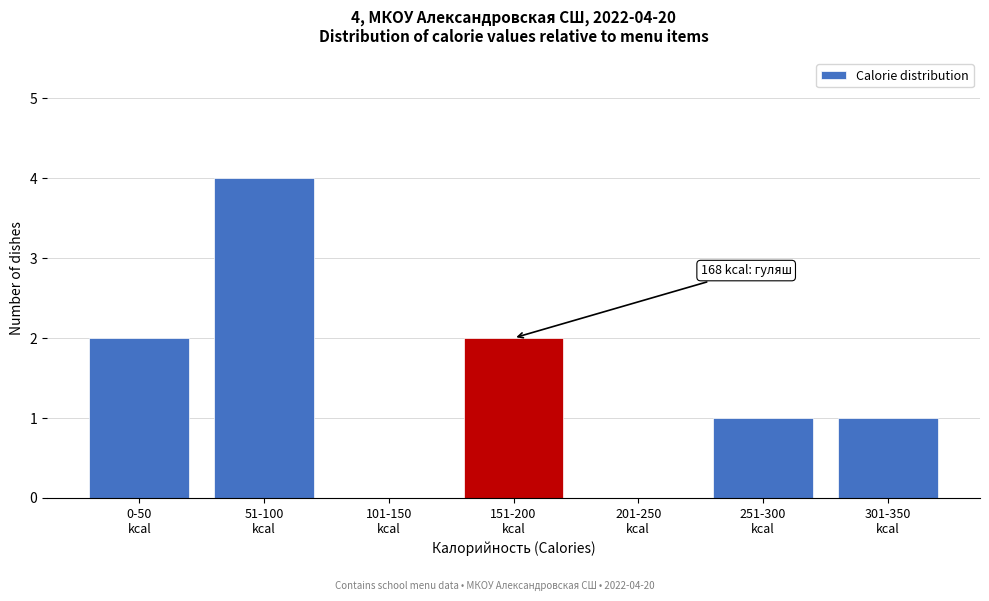

What is the sum of all values?

10